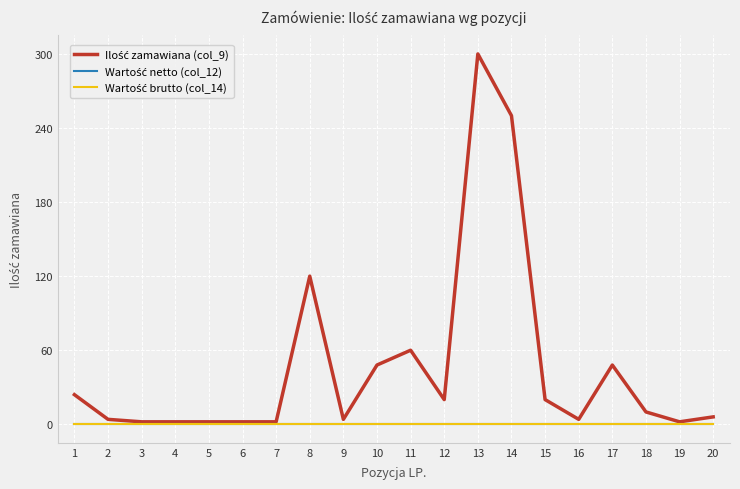

True or false: Wartość netto (col_12) and Wartość brutto (col_14) cross at least once.

False